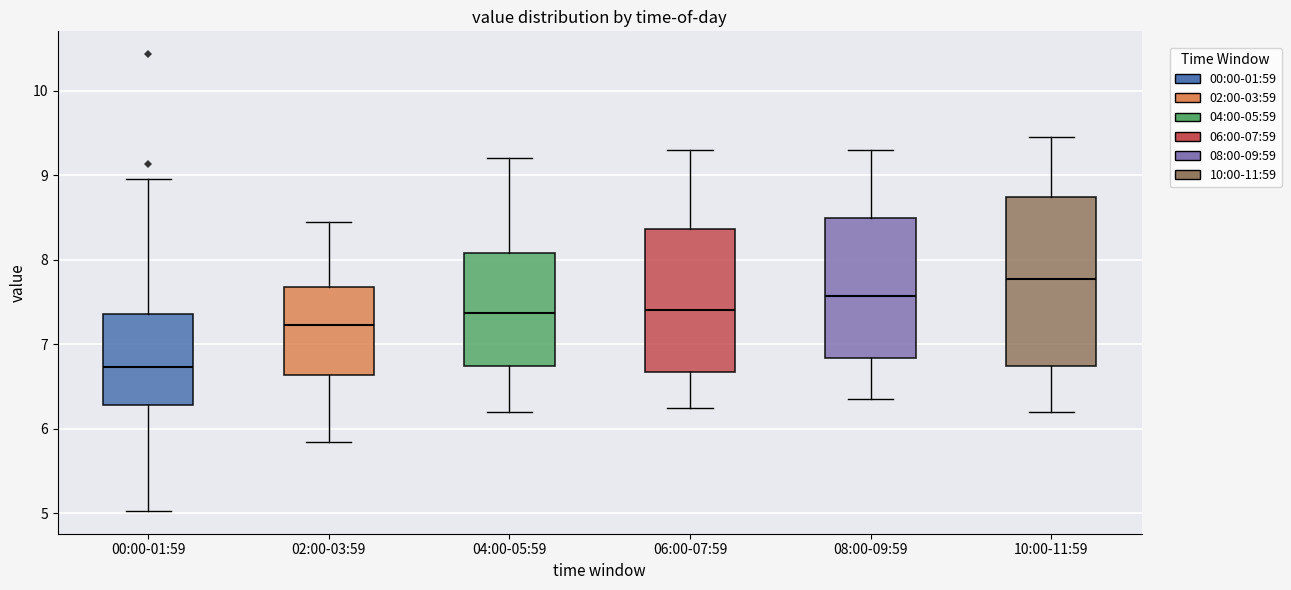

Reading left to right, transcribe this box plot: for each box, give where its median line is, the range the box spans, and where its two whiskers end, as read against the y-axis. The values are not printed on the chart, so give them approximately, as read against the axis.

00:00-01:59: median 6.7, box 6.3 to 7.4, whiskers 5.0 to 9.0
02:00-03:59: median 7.2, box 6.6 to 7.7, whiskers 5.9 to 8.5
04:00-05:59: median 7.4, box 6.7 to 8.1, whiskers 6.2 to 9.2
06:00-07:59: median 7.4, box 6.7 to 8.4, whiskers 6.3 to 9.3
08:00-09:59: median 7.6, box 6.8 to 8.5, whiskers 6.4 to 9.3
10:00-11:59: median 7.8, box 6.7 to 8.7, whiskers 6.2 to 9.5